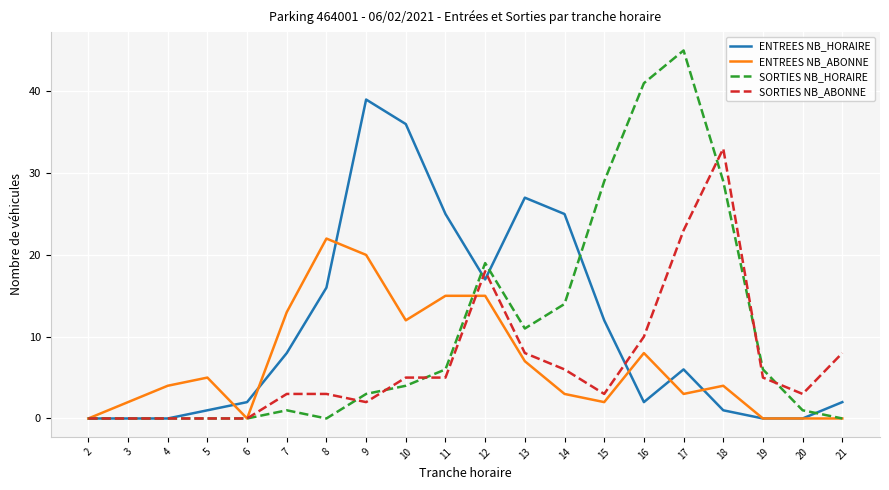

Where is the first local minimum for ENTREES NB_ABONNE?

6